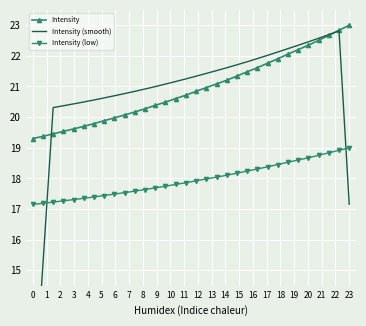

Rank the series by their maximum value, from highest to lowest.

Intensity, Intensity (smooth), Intensity (low)